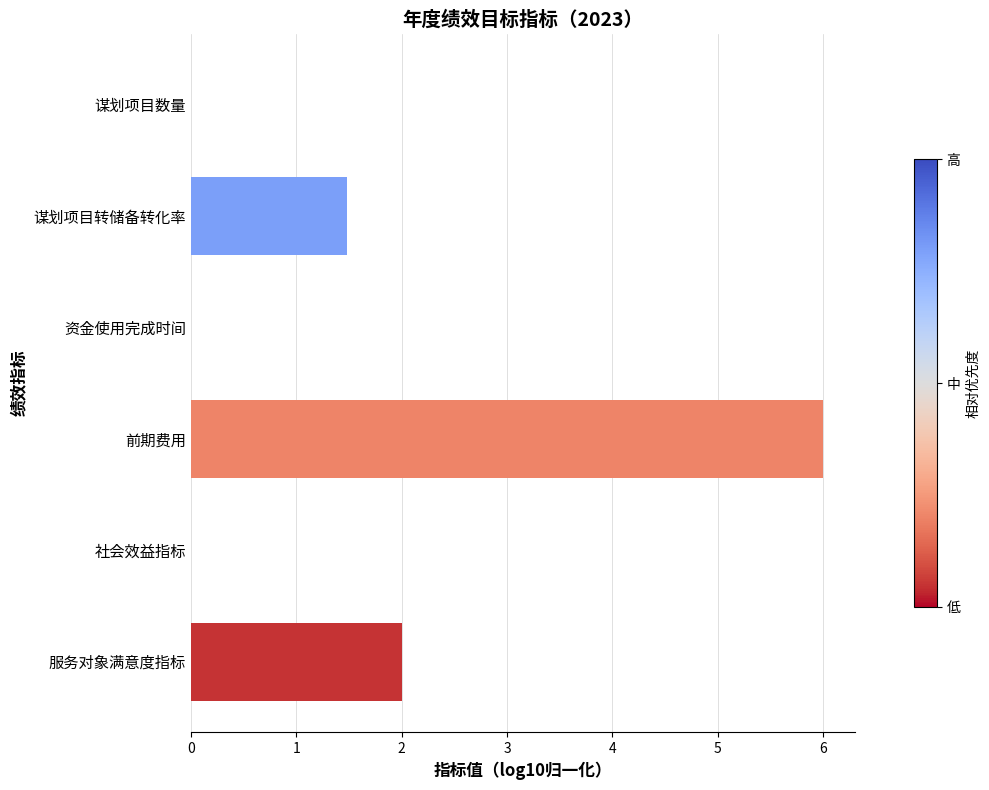

What is the average value?

1.6